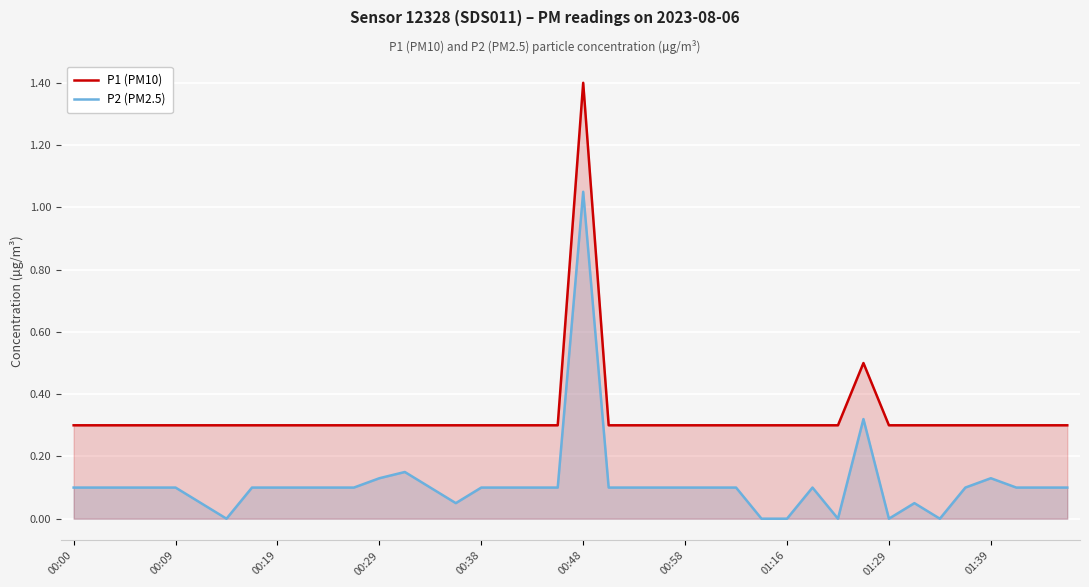

Rank the series by their maximum value, from highest to lowest.

P1 (PM10), P2 (PM2.5)